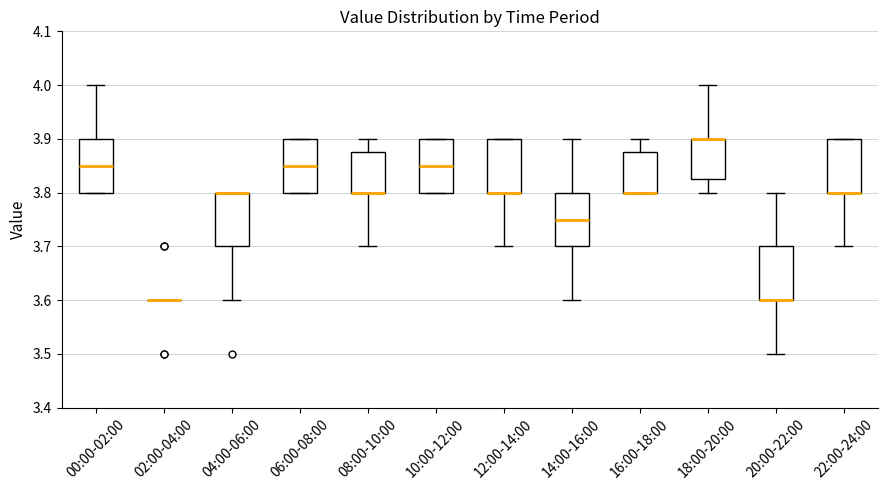

Where is the lower edge of the box for 08:00-10:00 on the y-axis? The values are not printed on the chart, so give them approximately, as read against the axis.

3.80